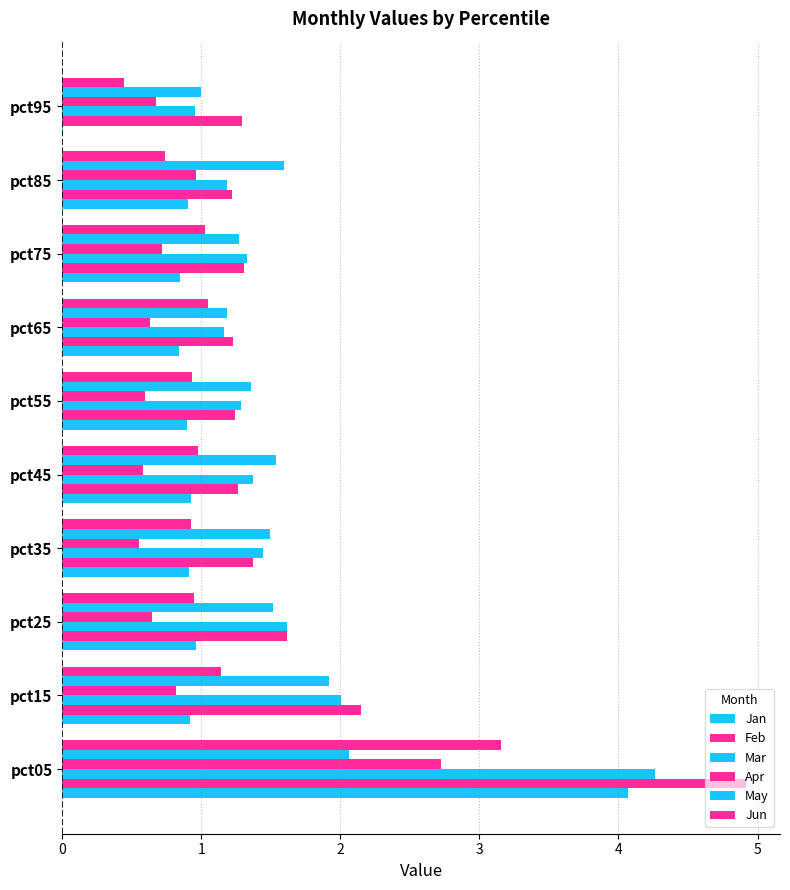

What is the highest value of the Jun series?

3.2